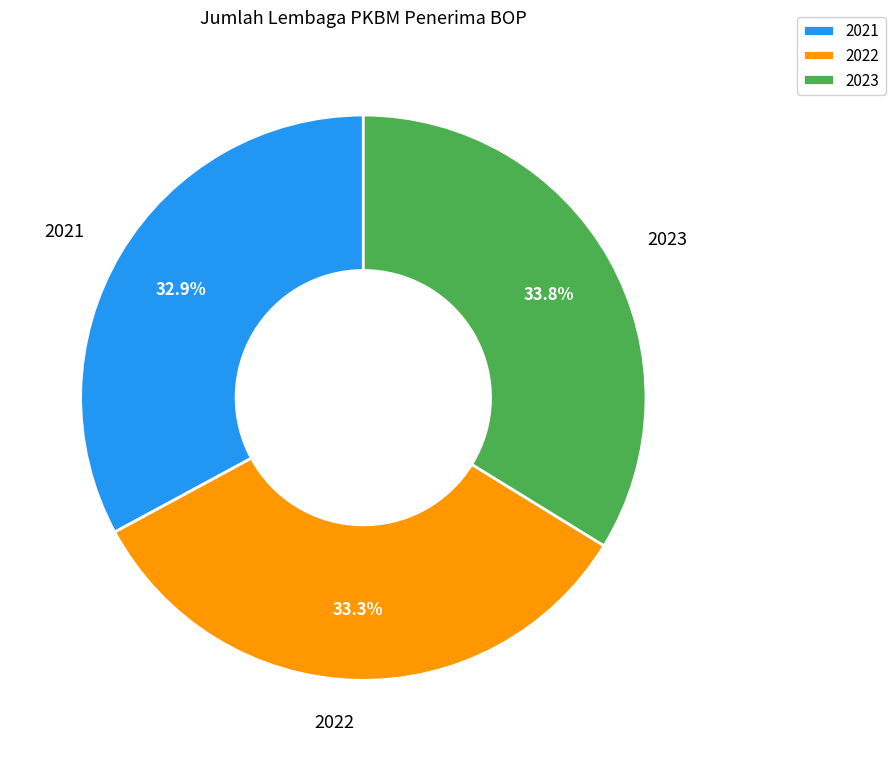

The 2023 slice represents 46% of the pie. True or false?

False